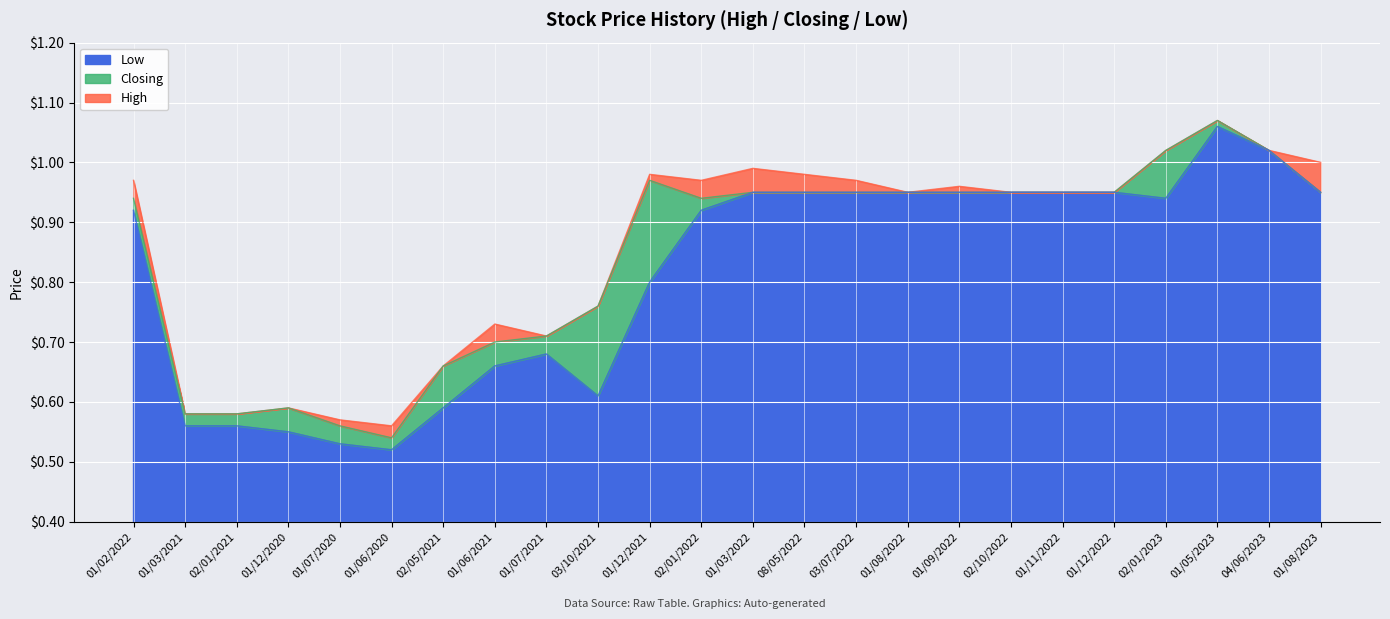

True or false: Closing has more than 0 points higher than both neighbors.

True